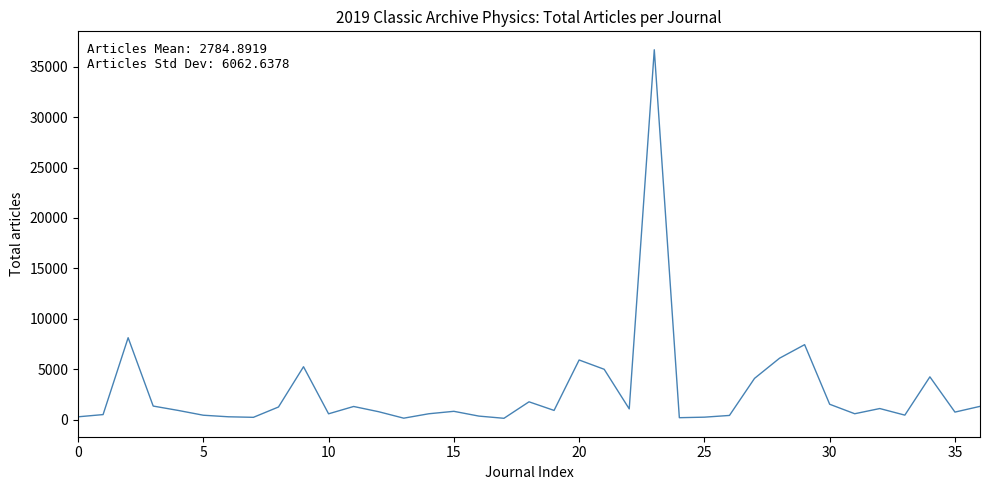

What is the difference between the maximum and minimum values?

36557